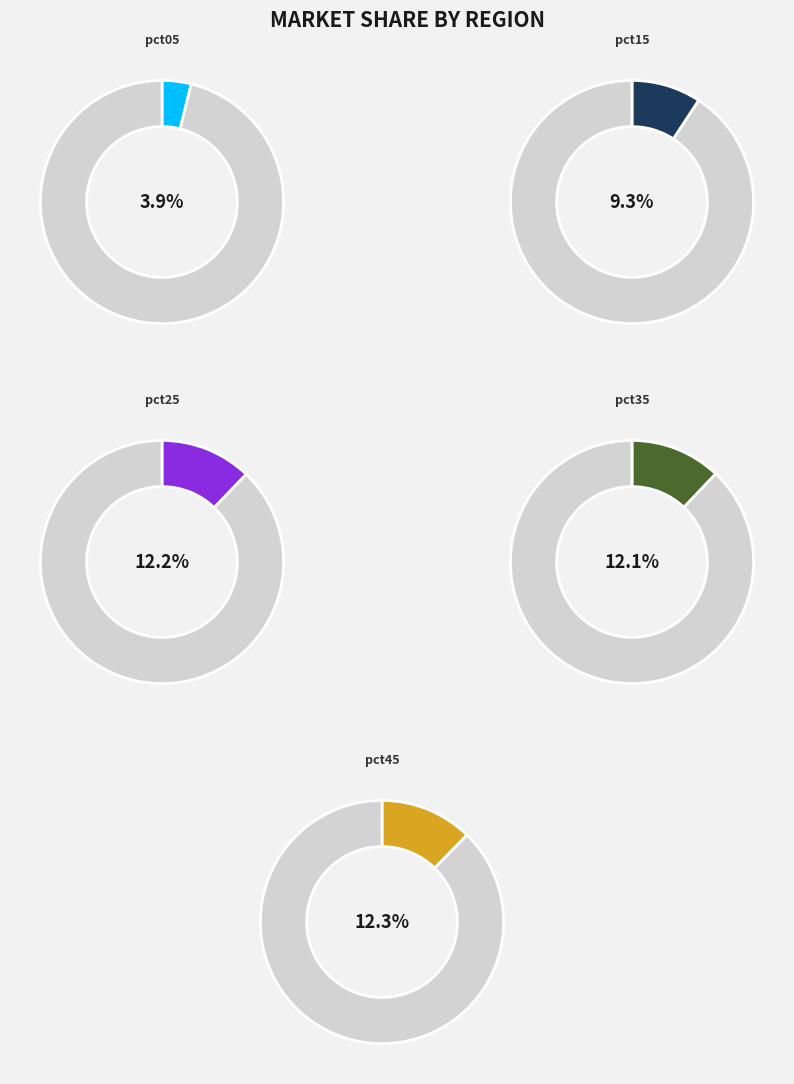

Is pct35 the majority of the pie?

No